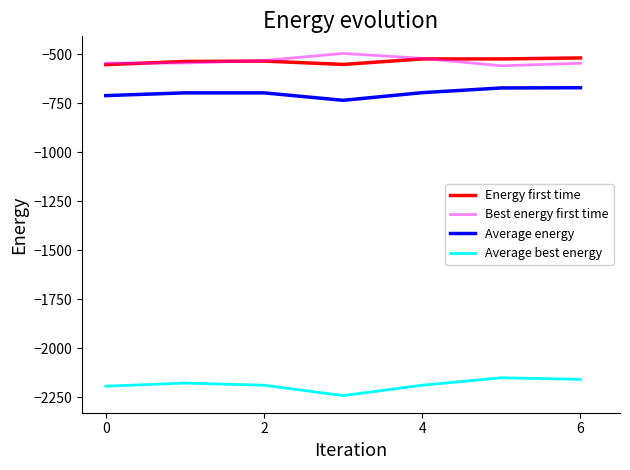

What is the greatest value displayed?

-496